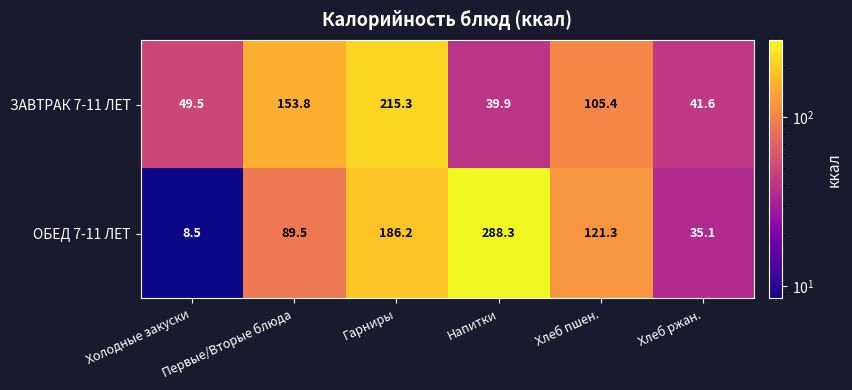

Where does the ЗАВТРАК 7-11 ЛЕТ series first go above 105?

Первые/Вторые блюда